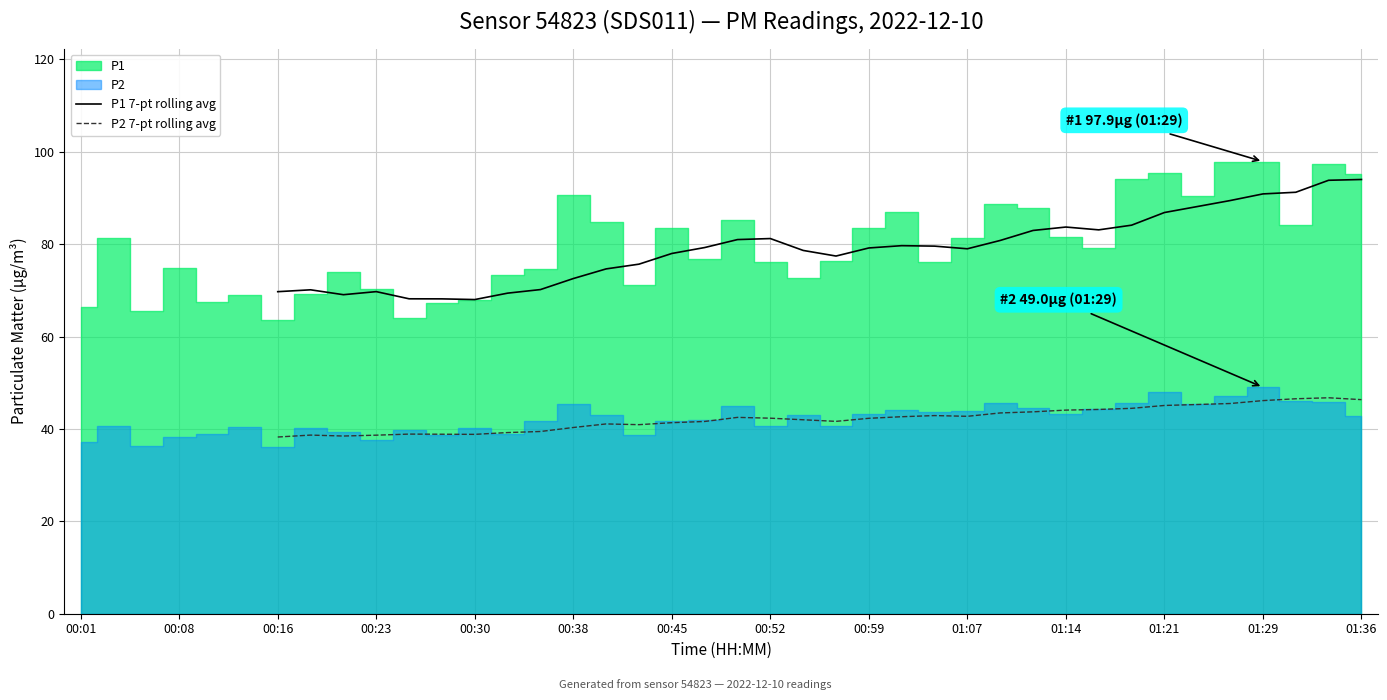

Read the P2 7-pt rolling avg value at 19.

41.6